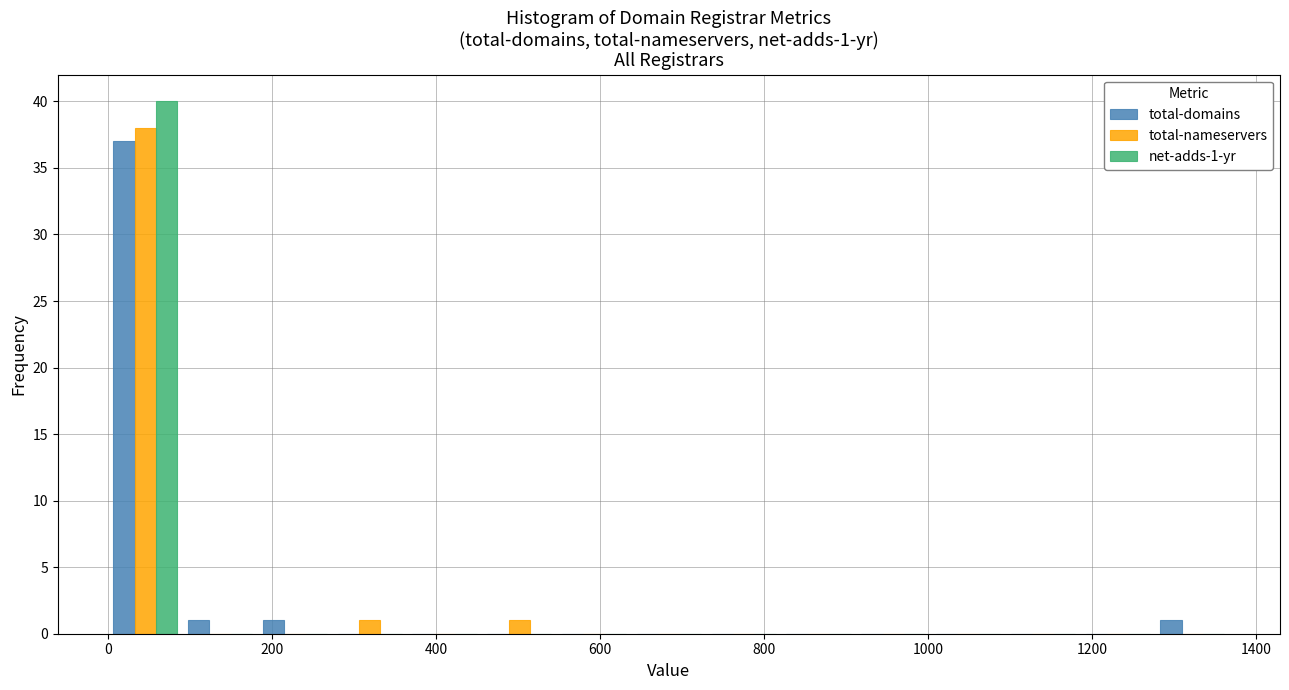

In the total-nameservers series, which range on the x-axis has the tallest bar?

0 to 100